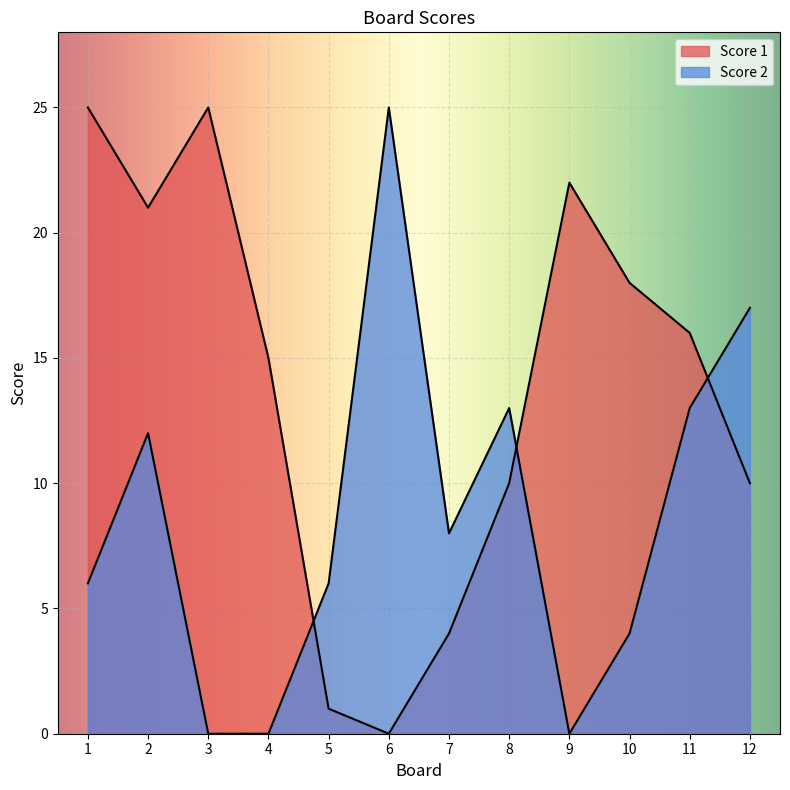

How many interior local valleys does the Score 2 series have?

2